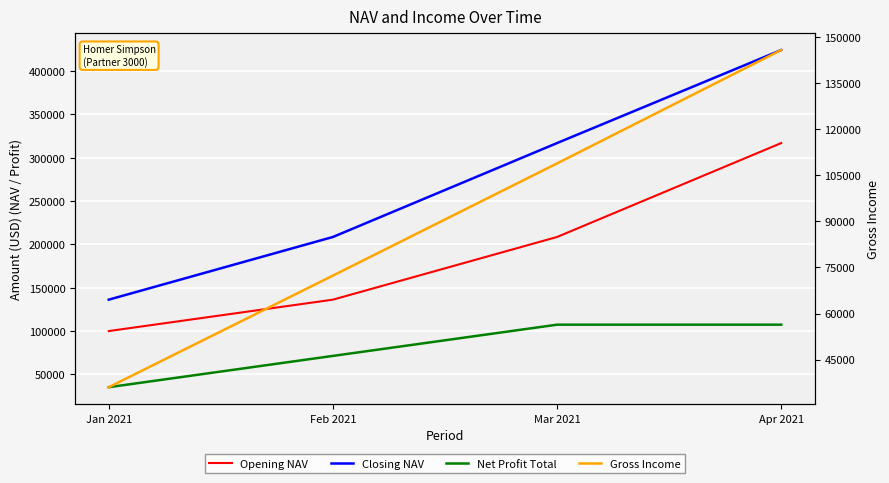

Is it true that Gross Income equals 49051.5 at Jan 2021?

False